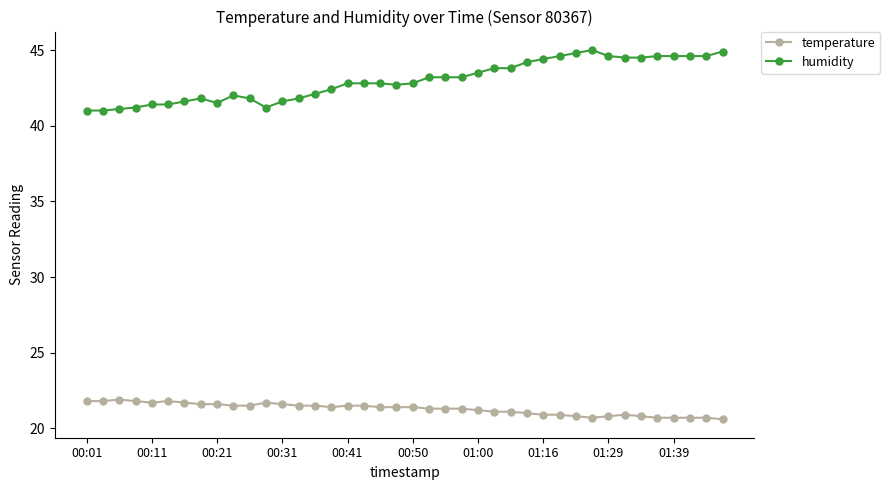

List the series in order of their overall mean, lowest first.

temperature, humidity